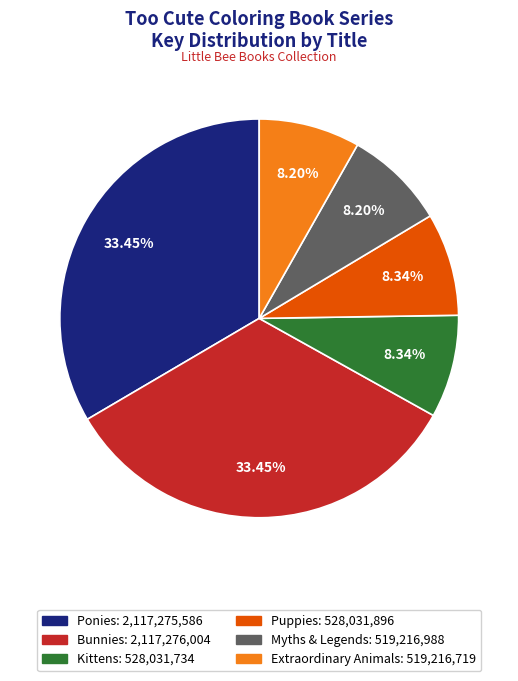

Is the sum of Puppies and Bunnies greater than half?

No